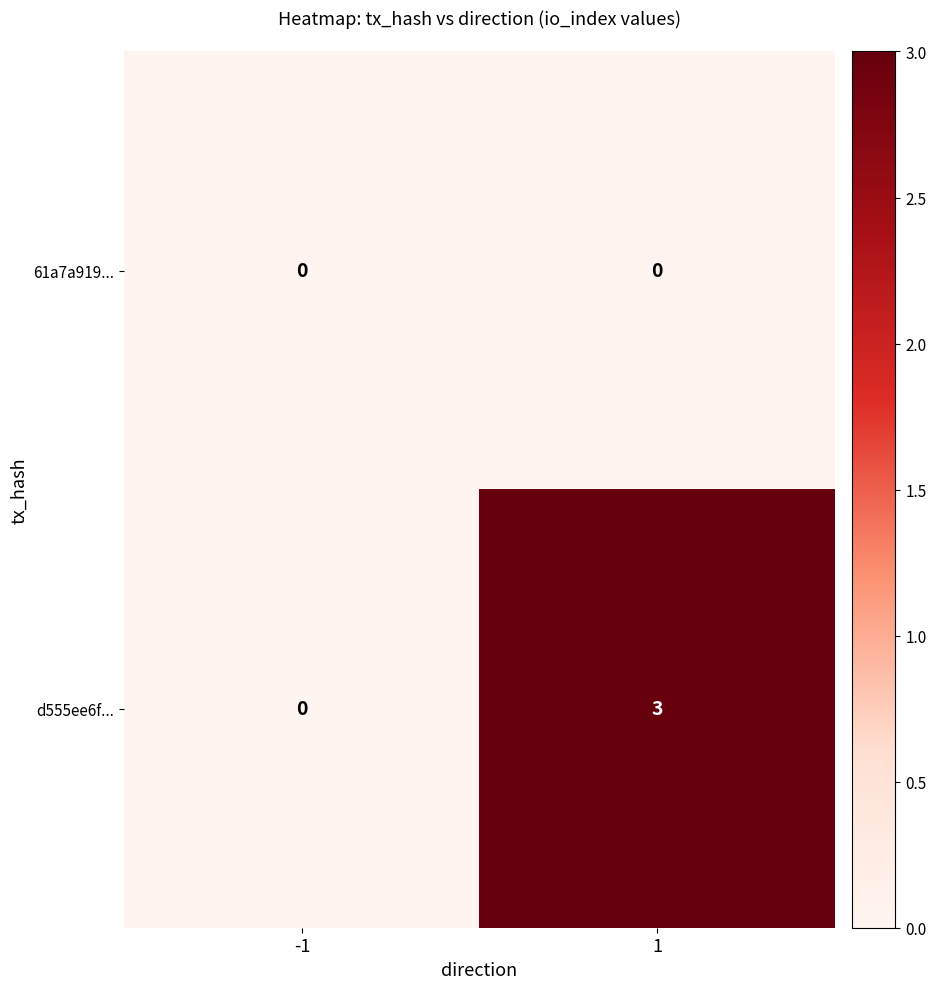

At which category is the sum across all series the highest?

1